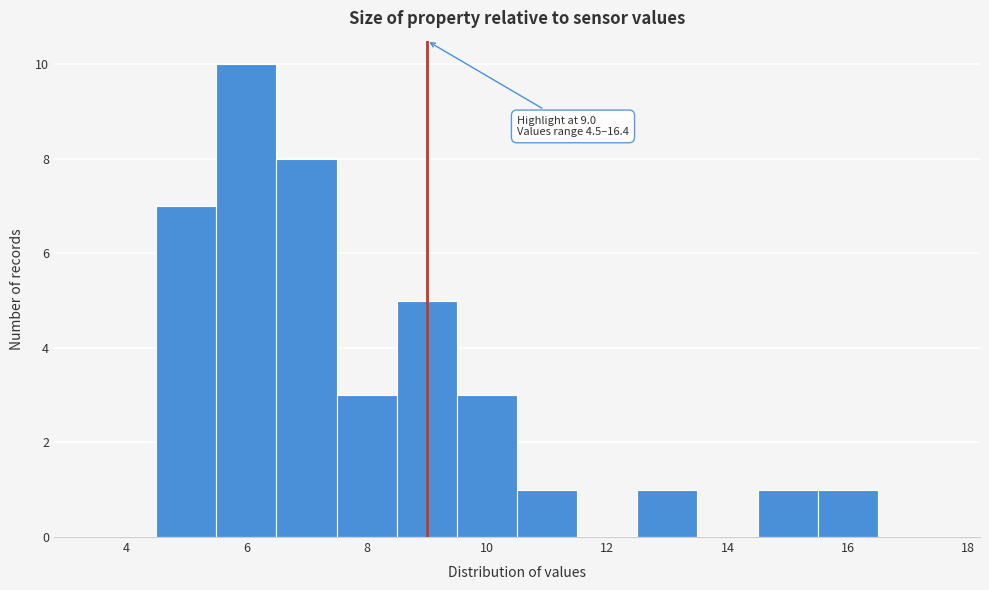

Over which range of the x-axis is the bar tallest?

5.5 to 6.5